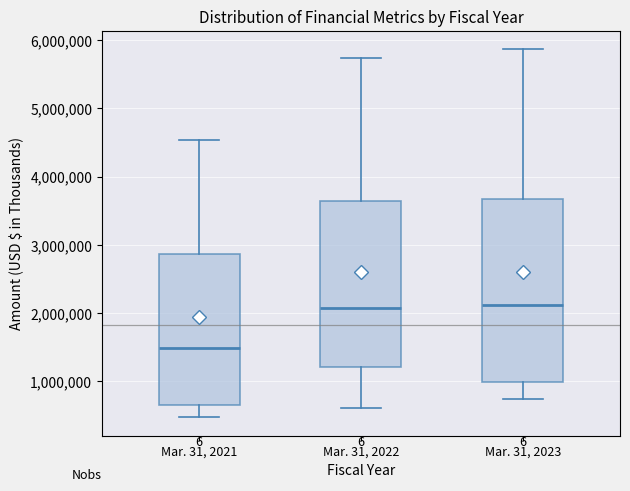

Reading left to right, read every box against the y-axis: the position of its median line, the range the box covers, and the ends of its whiskers. The values are not printed on the chart, so give them approximately, as read against the axis.

Mar. 31, 2021: median 1500000, box 700000 to 2900000, whiskers 500000 to 4500000
Mar. 31, 2022: median 2100000, box 1200000 to 3600000, whiskers 600000 to 5700000
Mar. 31, 2023: median 2100000, box 1000000 to 3700000, whiskers 700000 to 5900000